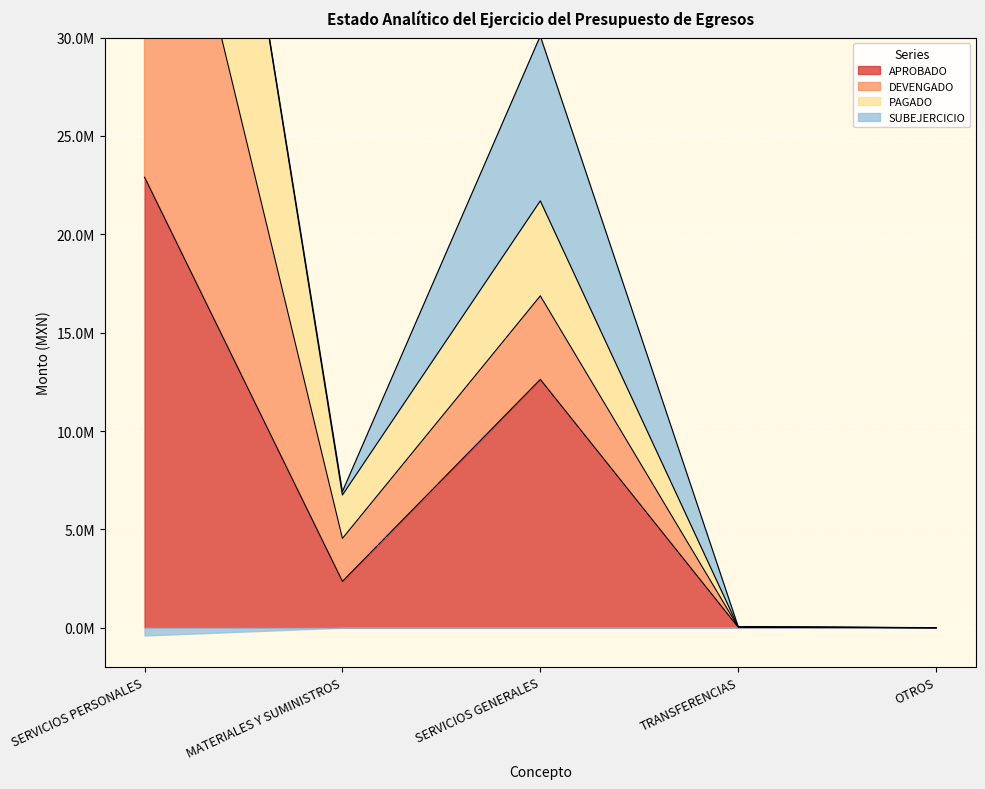

True or false: APROBADO has a value of 31592896.3 at SERVICIOS PERSONALES.

False